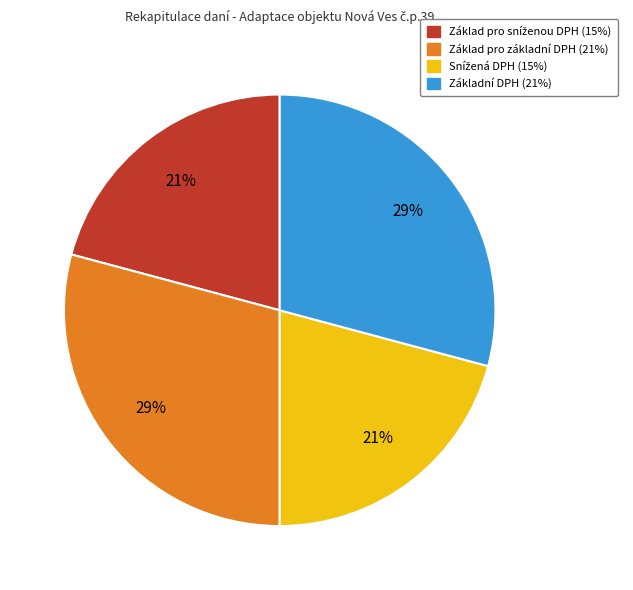

How many segments does this pie chart have?

4